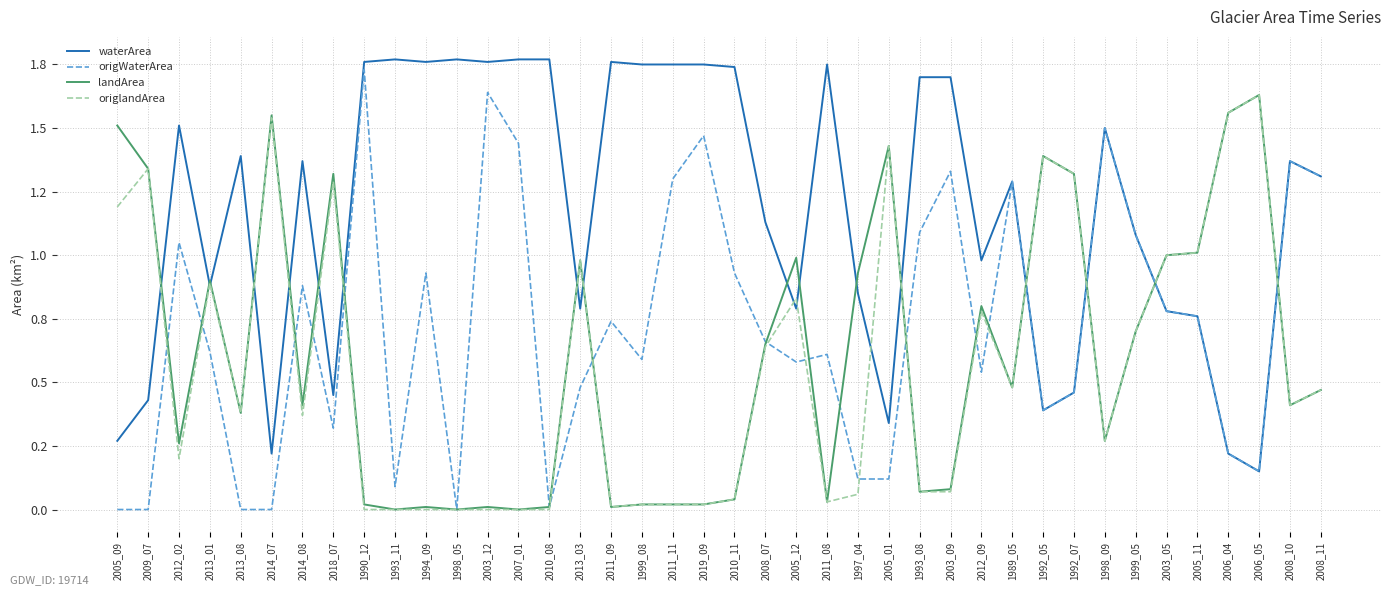

Which series ends up on top after the final intersection of origlandArea and waterArea?

waterArea